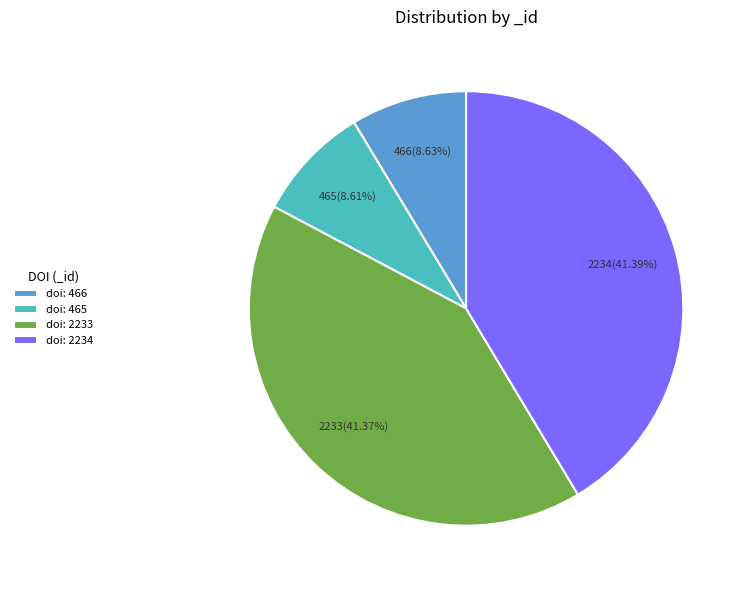

What percentage is the 465 slice, to the nearest percent?

9%